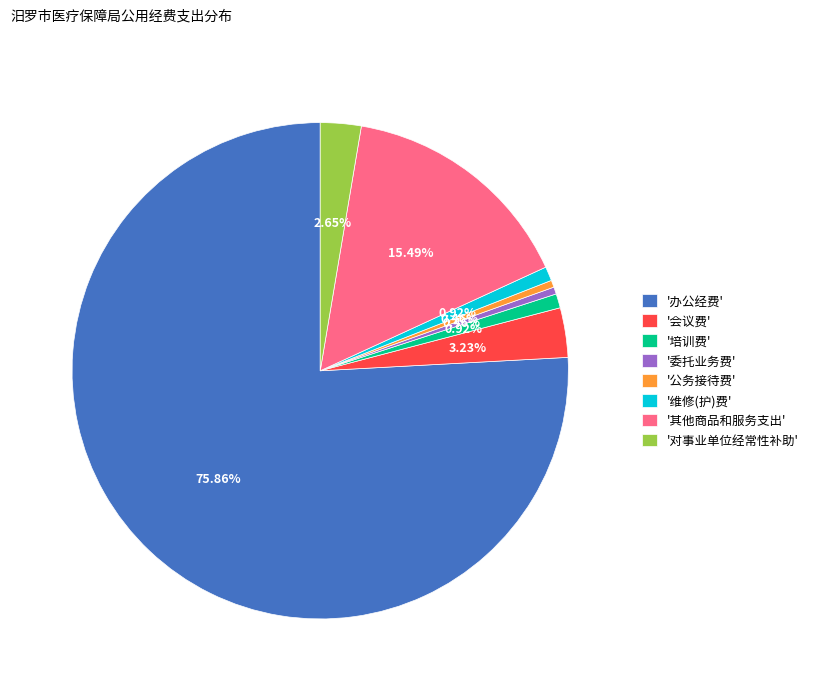

Does any single category account for the majority?

Yes